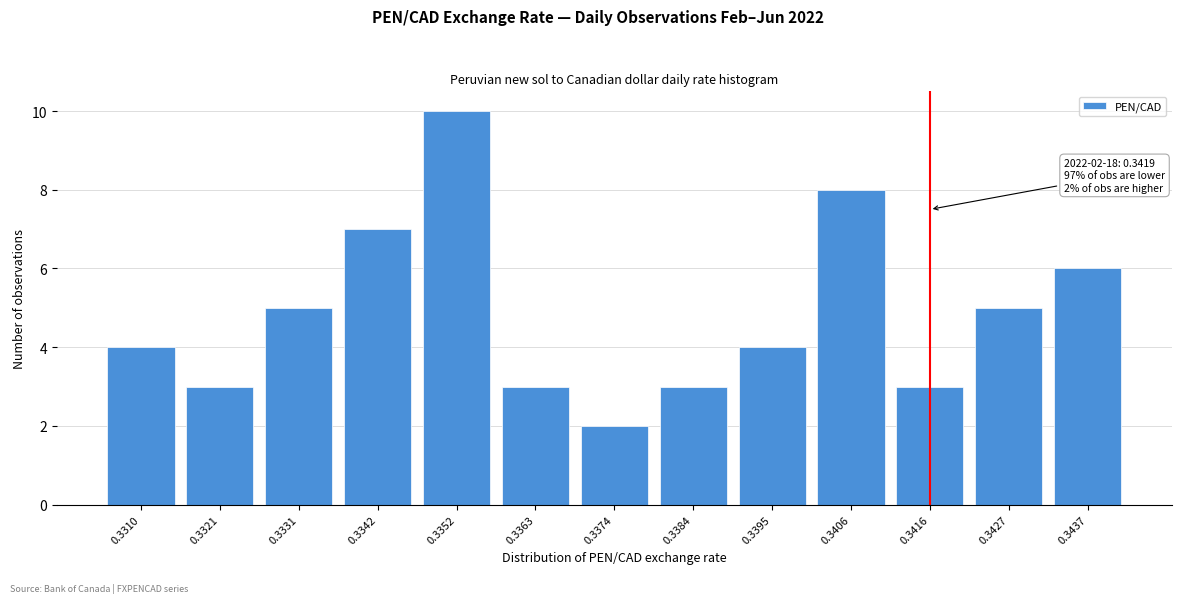

Reading left to right, what are all the values shown in this chart?

4	3	5	7	10	3	2	3	4	8	3	5	6